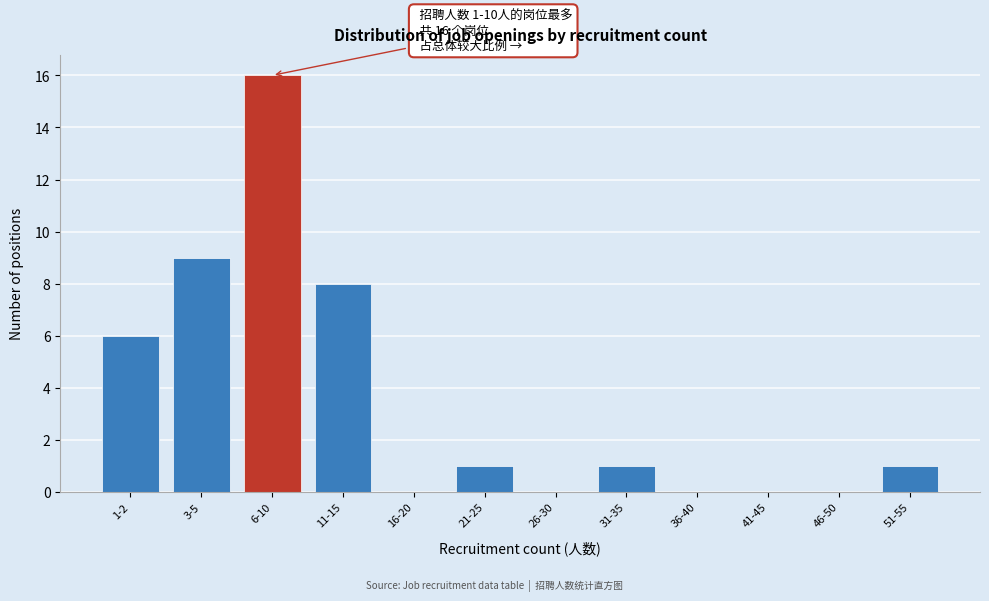

Reading left to right, what are all the values shown in this chart?

1-2=6	3-5=9	6-10=16	11-15=8	16-20=0	21-25=1	26-30=0	31-35=1	36-40=0	41-45=0	46-50=0	51-55=1